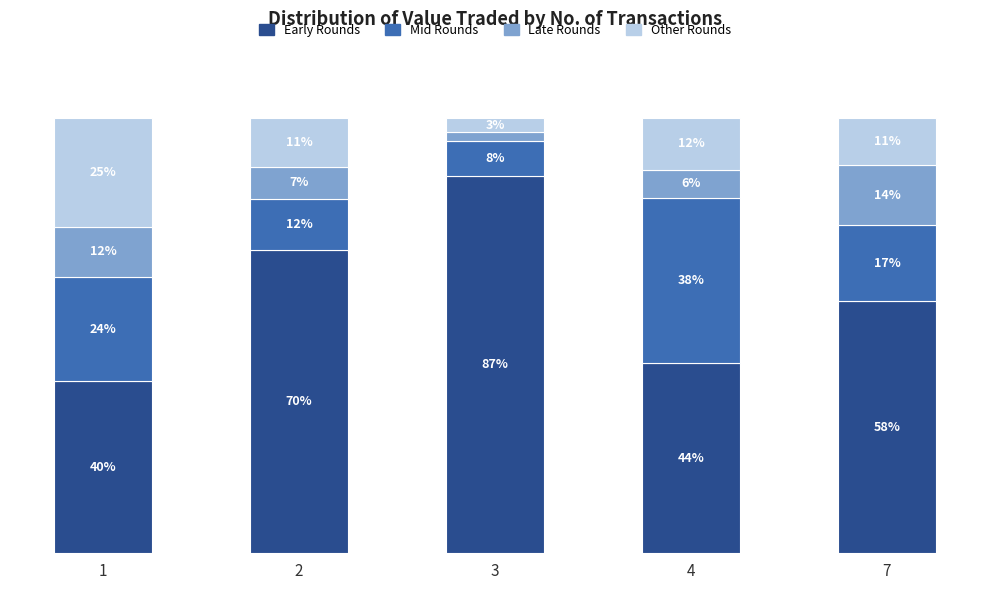

What are all the series names shown in the legend?

Early Rounds, Mid Rounds, Late Rounds, Other Rounds